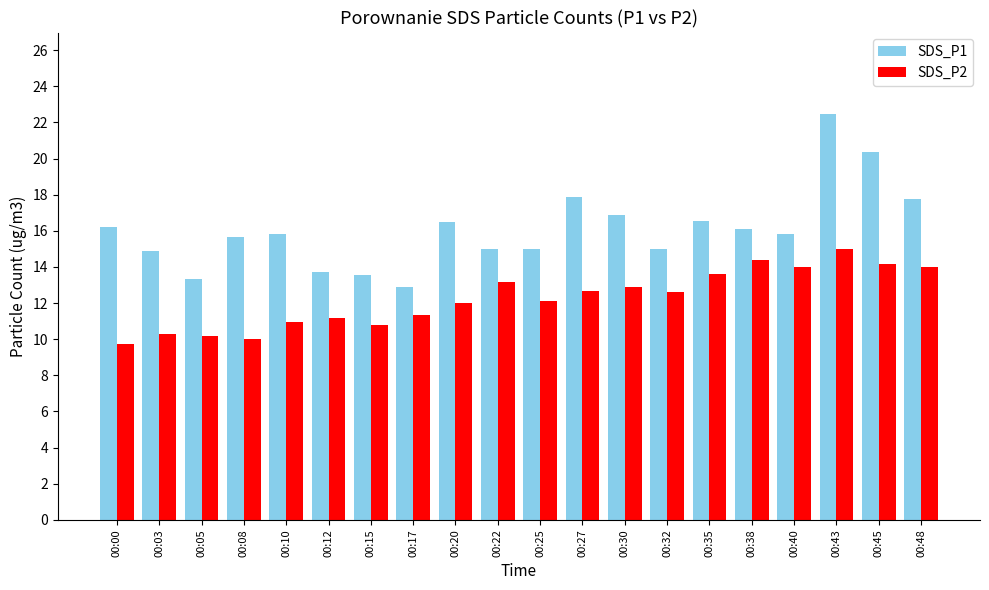

Count the number of categories in the chart.

20